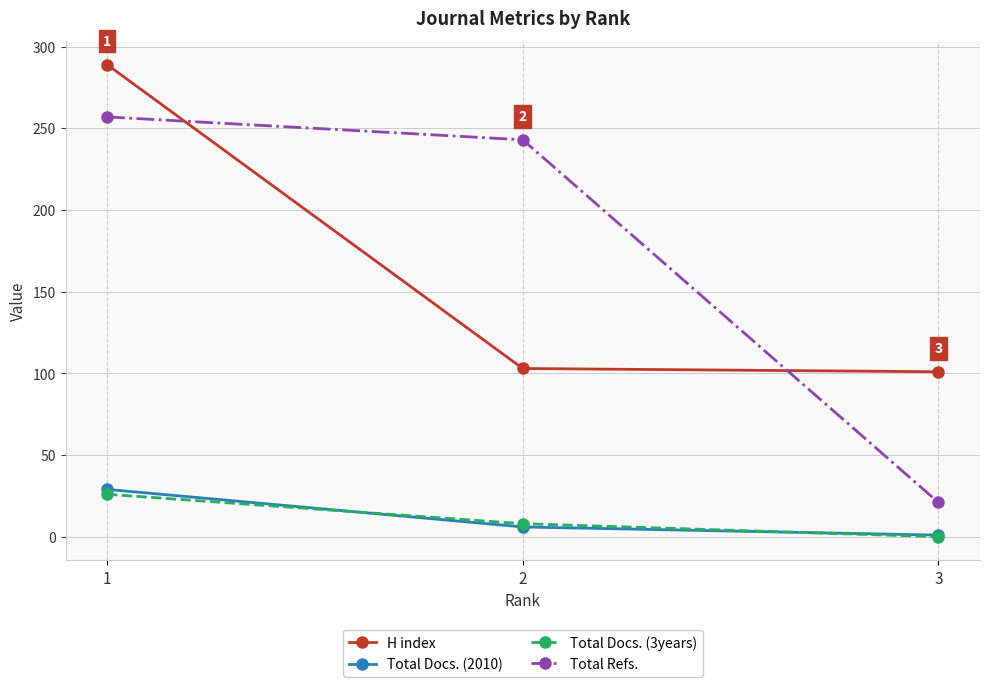

How many lines are shown in the chart?

4